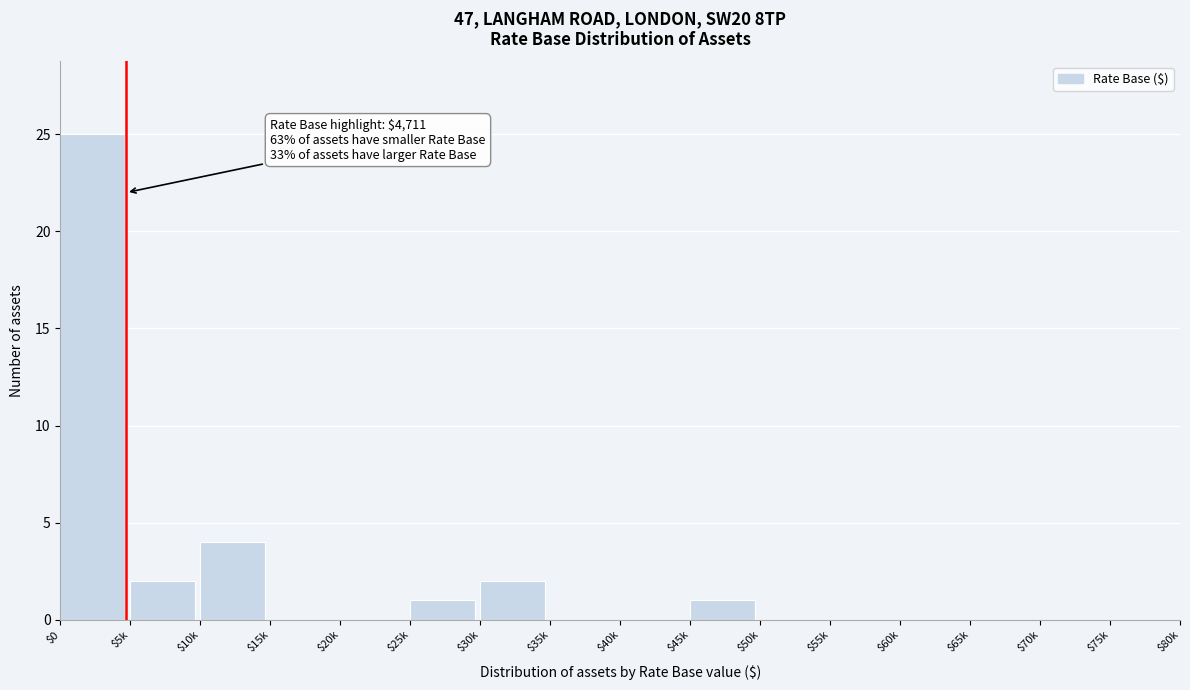

Which category has the highest value across all series?

$0